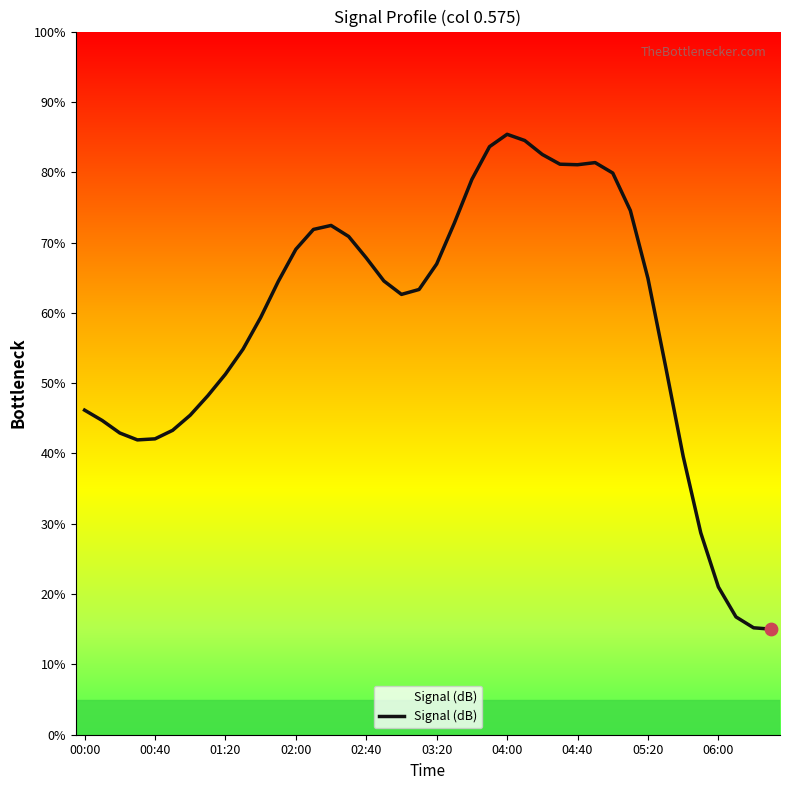

What is the maximum value shown in the chart?

85.4